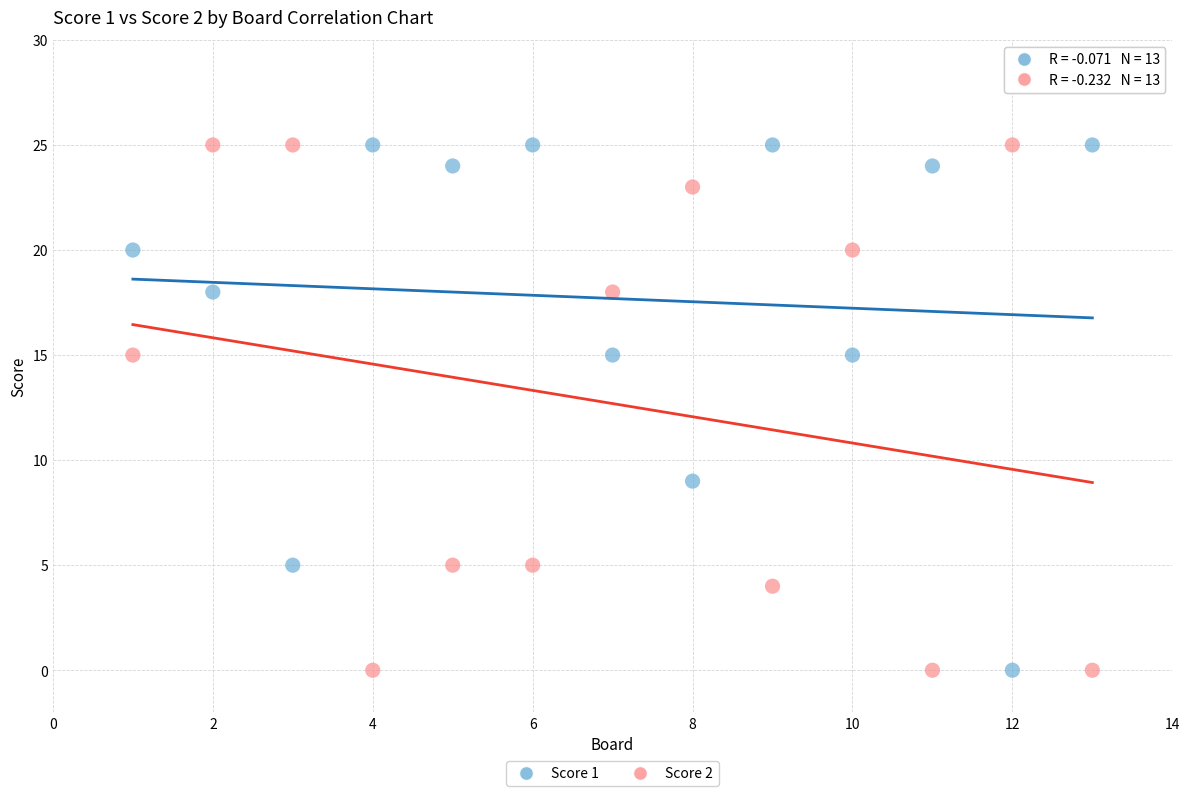

What is the X range (max minus min) for the scatter plot?

12